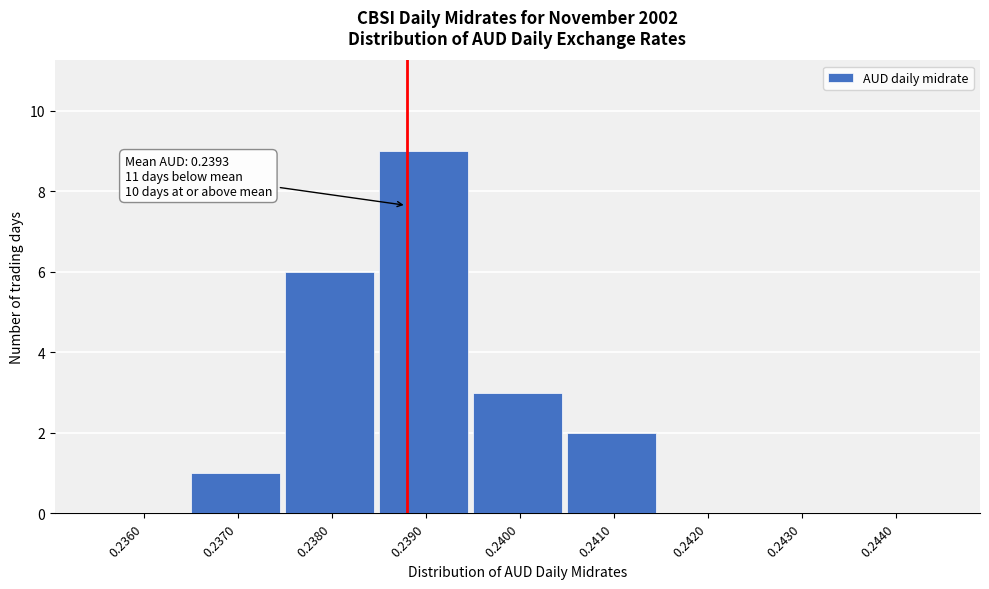

Reading left to right, transcribe all the data shown in this chart.

0.2360=0	0.2370=1	0.2380=6	0.2390=9	0.2400=3	0.2410=2	0.2420=0	0.2430=0	0.2440=0